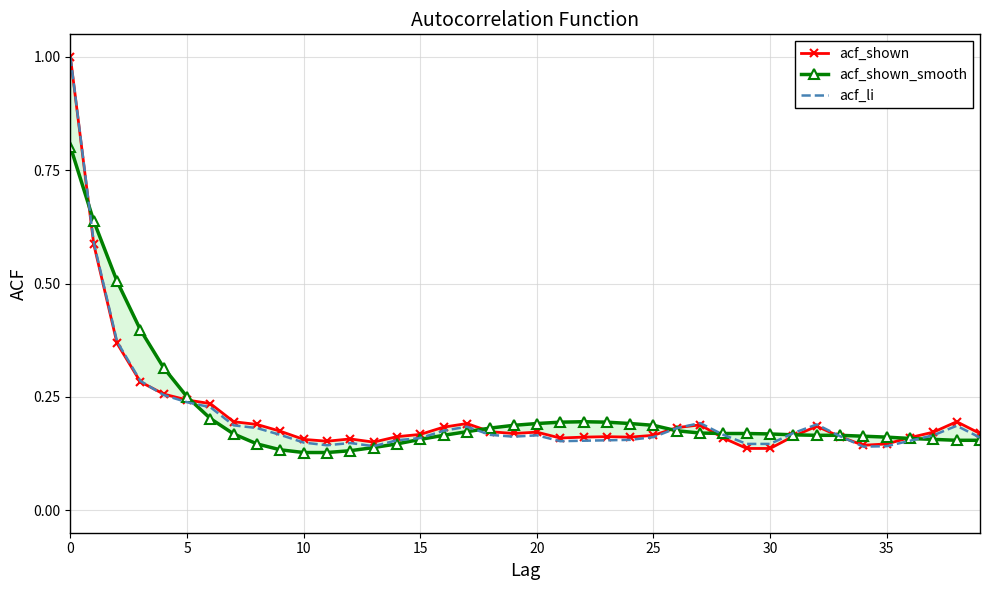

Reading right to left, list all the values displayed in this chart.

acf_shown: 0.2	0.2	0.2	0.2	0.1	0.1	0.2	0.2	0.2	0.1	0.1	0.2	0.2	0.2	0.2	0.2	0.2	0.2	0.2	0.2	0.2	0.2	0.2	0.2	0.2	0.2	0.1	0.2	0.2	0.2	0.2	0.2	0.2	0.2	0.2	0.3	0.3	0.4	0.6	1.0
acf_shown_smooth: 0.2	0.2	0.2	0.2	0.2	0.2	0.2	0.2	0.2	0.2	0.2	0.2	0.2	0.2	0.2	0.2	0.2	0.2	0.2	0.2	0.2	0.2	0.2	0.2	0.2	0.1	0.1	0.1	0.1	0.1	0.1	0.1	0.2	0.2	0.2	0.3	0.4	0.5	0.6	0.8
acf_li: 0.2	0.2	0.2	0.2	0.1	0.1	0.2	0.2	0.2	0.1	0.1	0.2	0.2	0.2	0.2	0.2	0.2	0.2	0.2	0.2	0.2	0.2	0.2	0.2	0.2	0.2	0.1	0.1	0.1	0.1	0.2	0.2	0.2	0.2	0.2	0.3	0.3	0.4	0.6	1.0